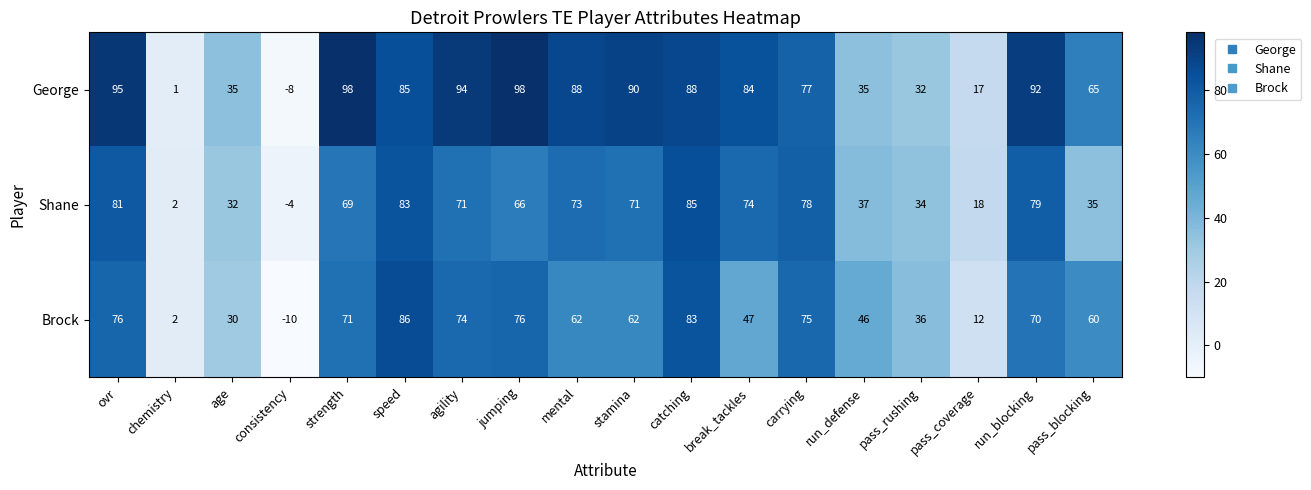

The Brock series shows 83 at mental. True or false?

False